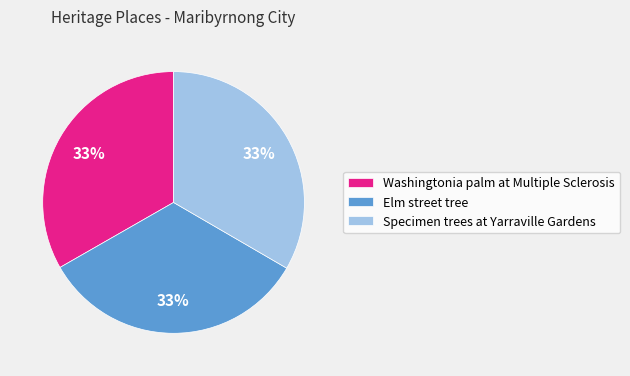

To the nearest percent, what is the combined percentage of Specimen trees at Yarraville Gardens and Washingtonia palm at Multiple Sclerosis?

67%